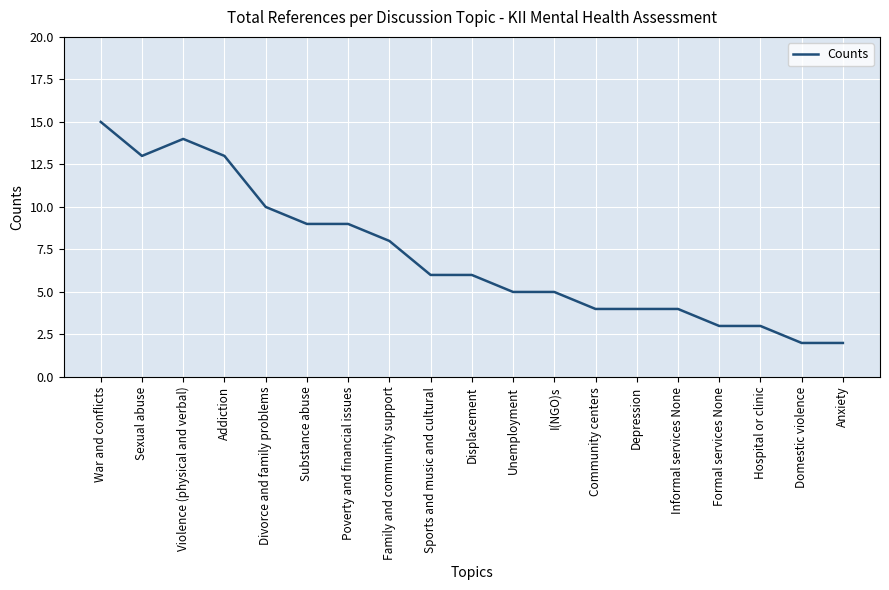

What is the maximum value shown in the chart?

15